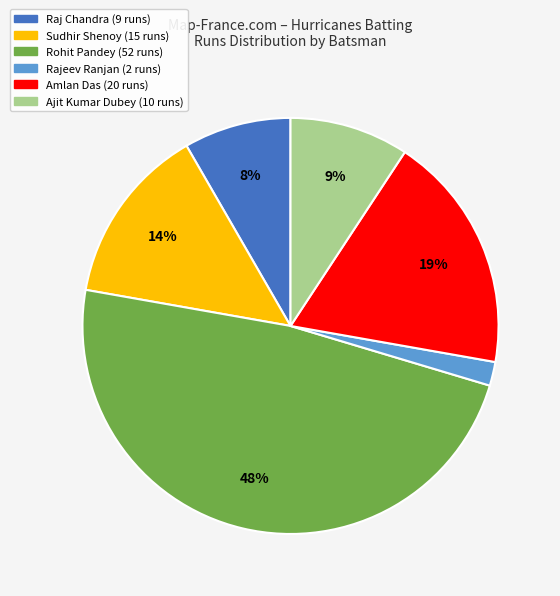

To the nearest percent, what is the average slice percentage?

17%